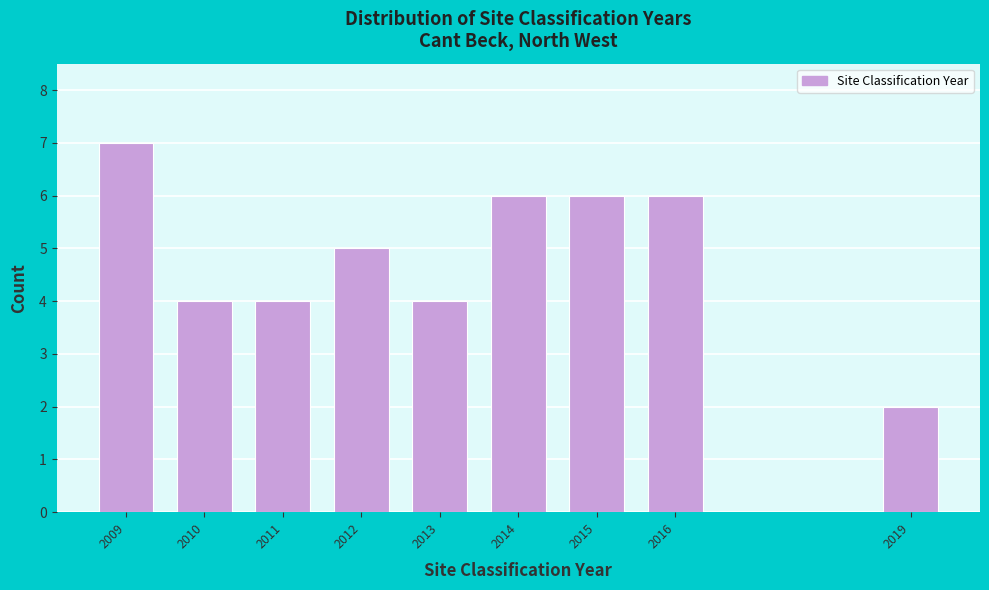

Reading left to right, list all the values displayed in this chart.

2009=7	2010=4	2011=4	2012=5	2013=4	2014=6	2015=6	2016=6	2019=2